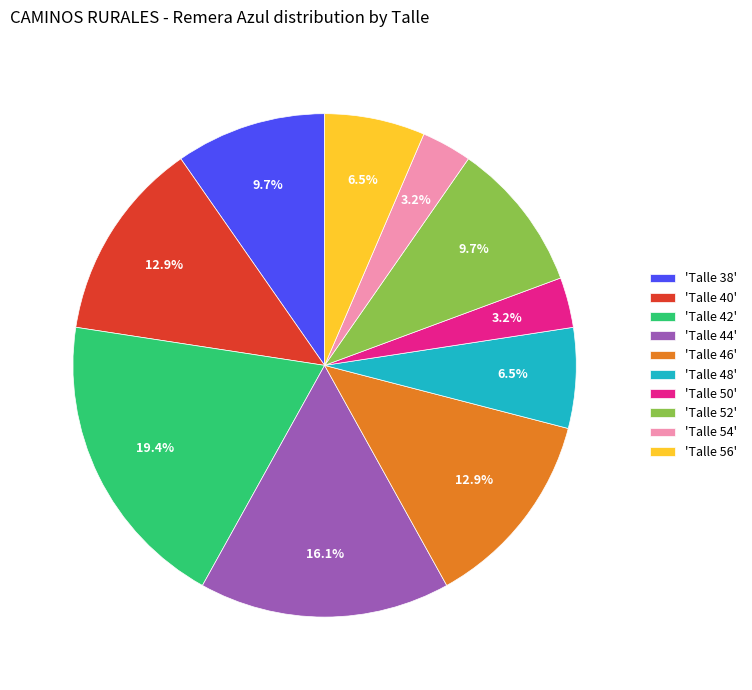

To the nearest percent, what is the average slice percentage?

10%